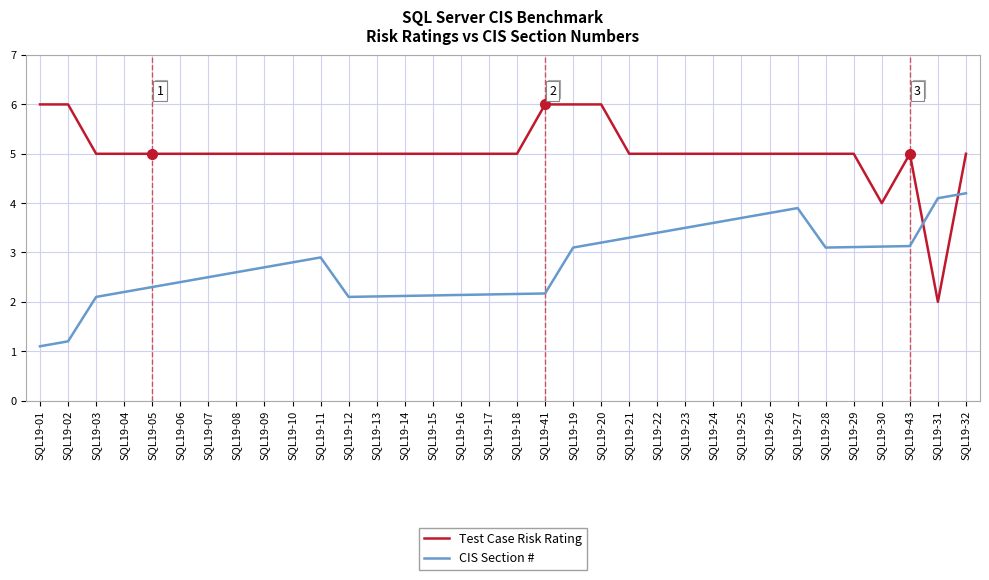

Between which two adjacent categories do Test Case Risk Rating and CIS Section # first intersect?

SQL19-43 and SQL19-31